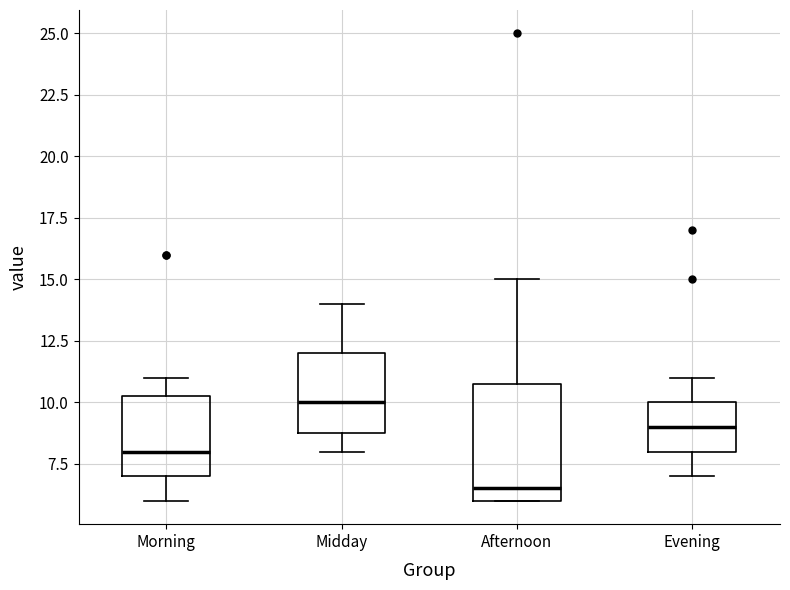

Comparing the boxes themselves (not the whiskers), which one is the tallest?

Afternoon